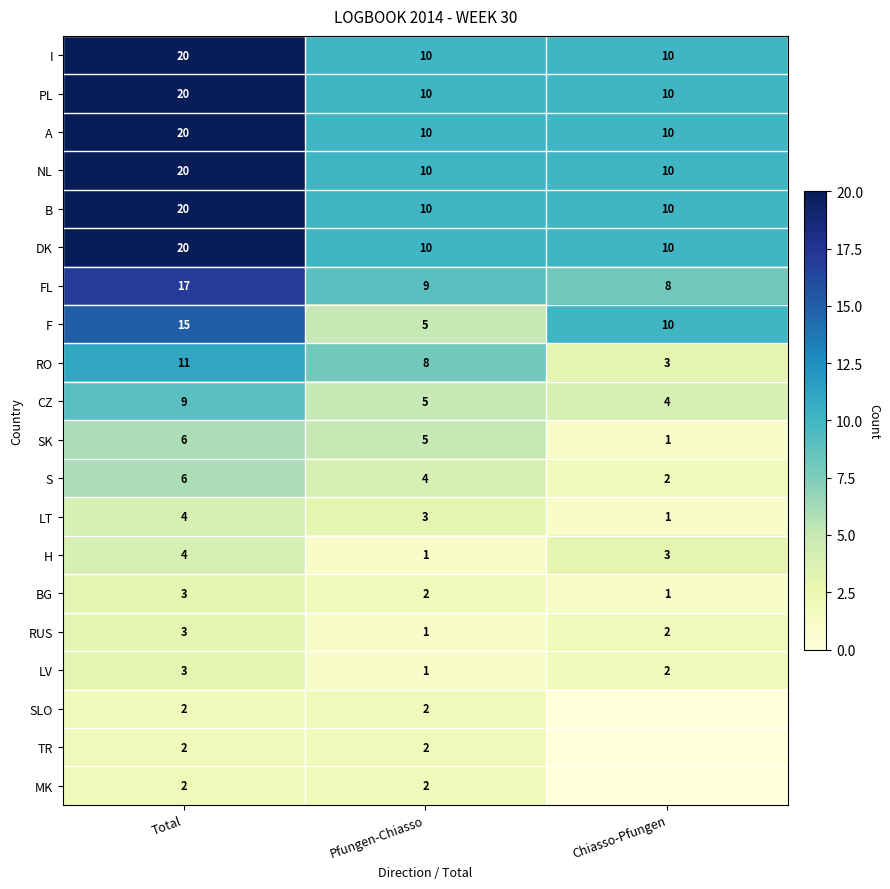

How many values in the H series are below 3?

1